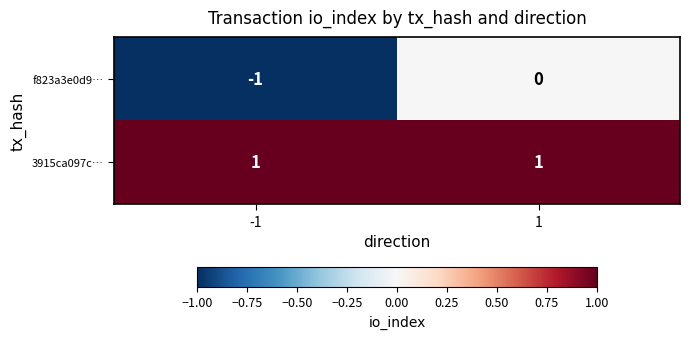

What is the spread (max minus min) of values at 1?

1